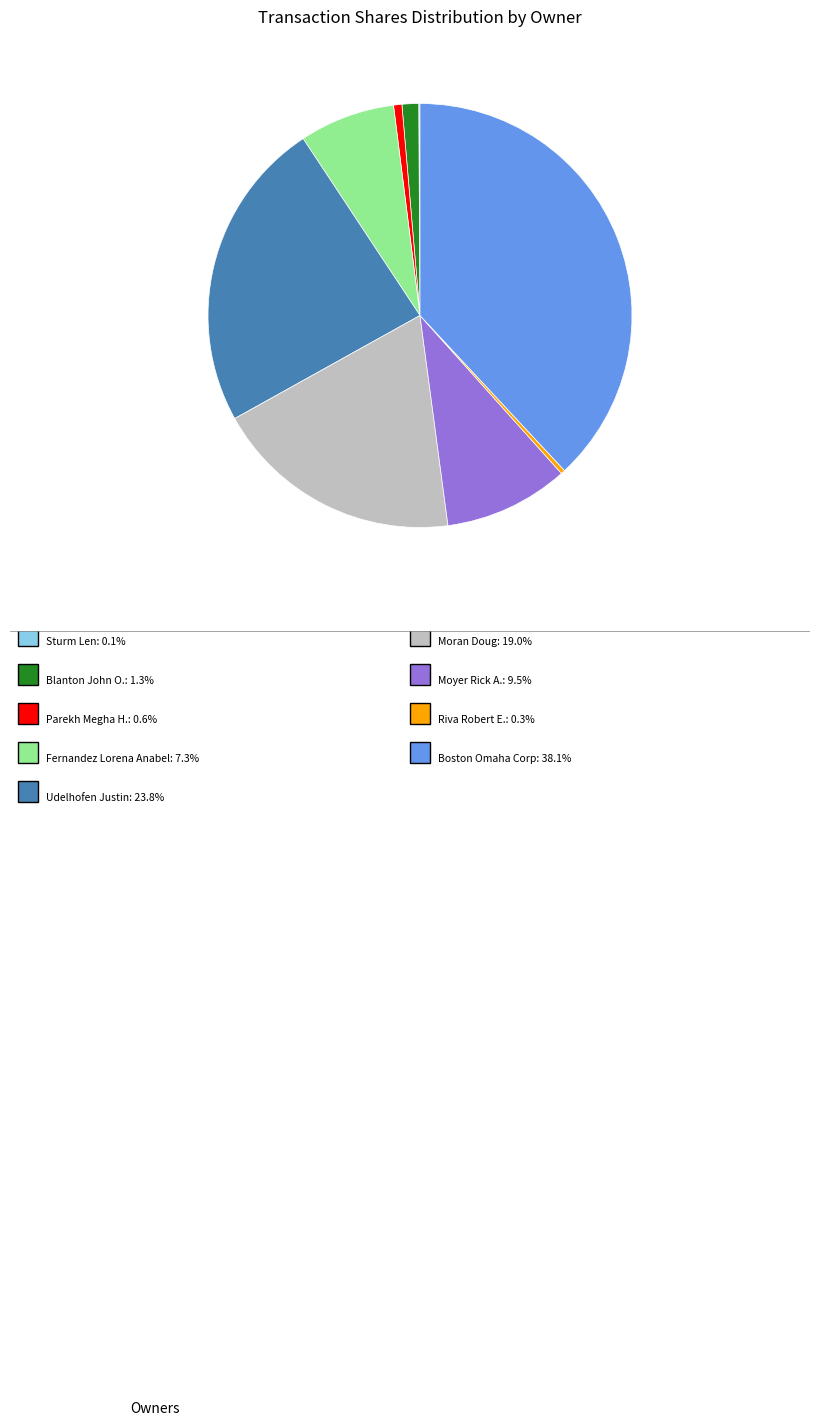

Is there any slice that represents more than half of the pie?

No